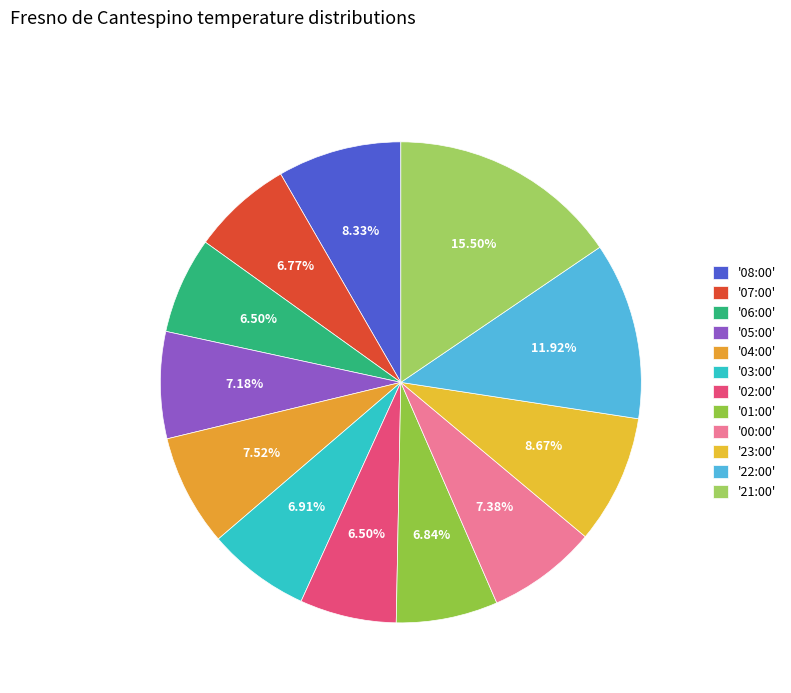

How many slices are in this pie chart?

12